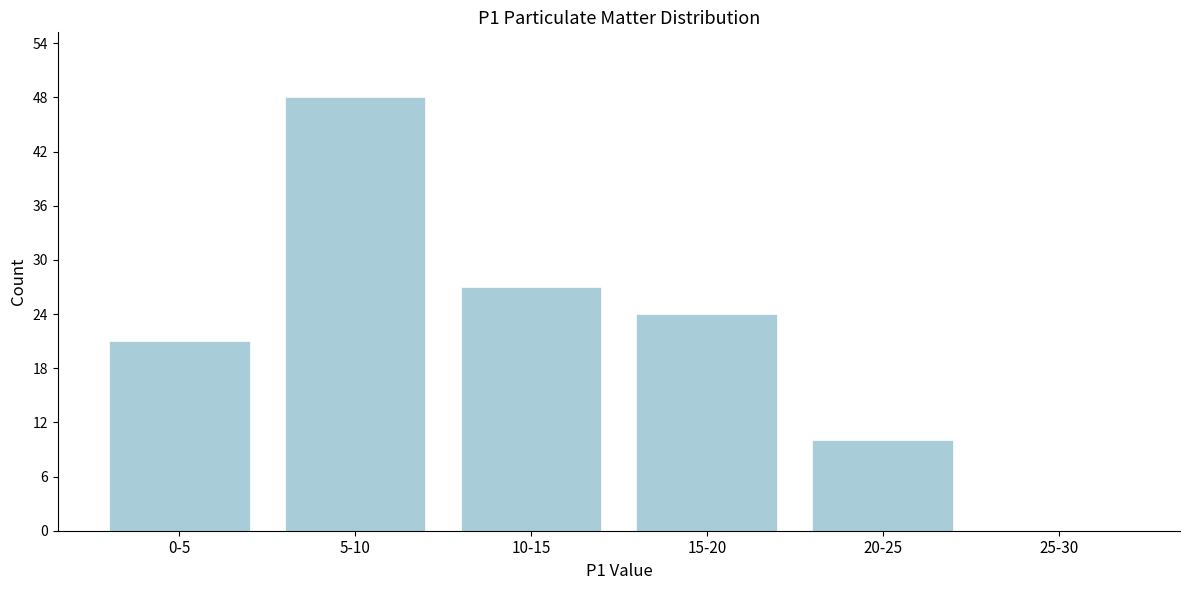

Reading left to right, transcribe all the data shown in this chart.

0-5=21	5-10=48	10-15=27	15-20=24	20-25=10	25-30=0